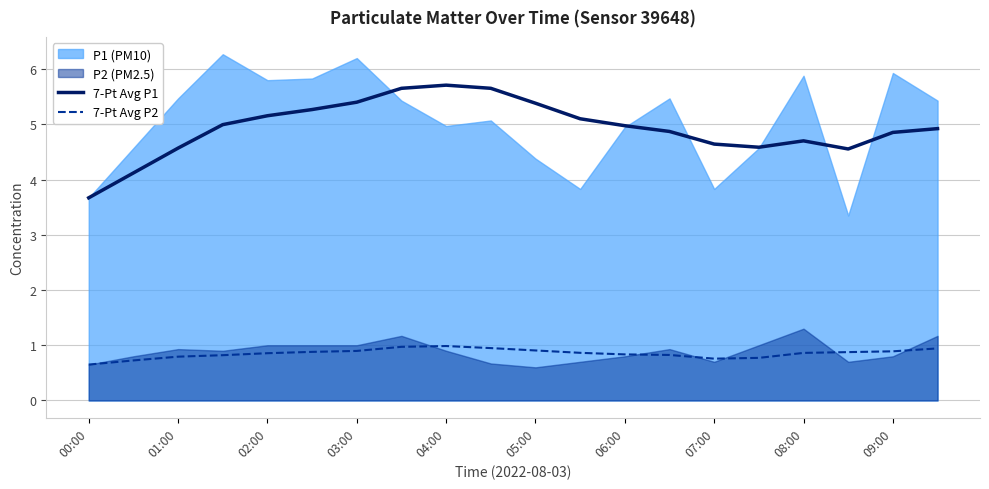

True or false: 7-Pt Avg P2 and 7-Pt Avg P1 cross at least once.

False